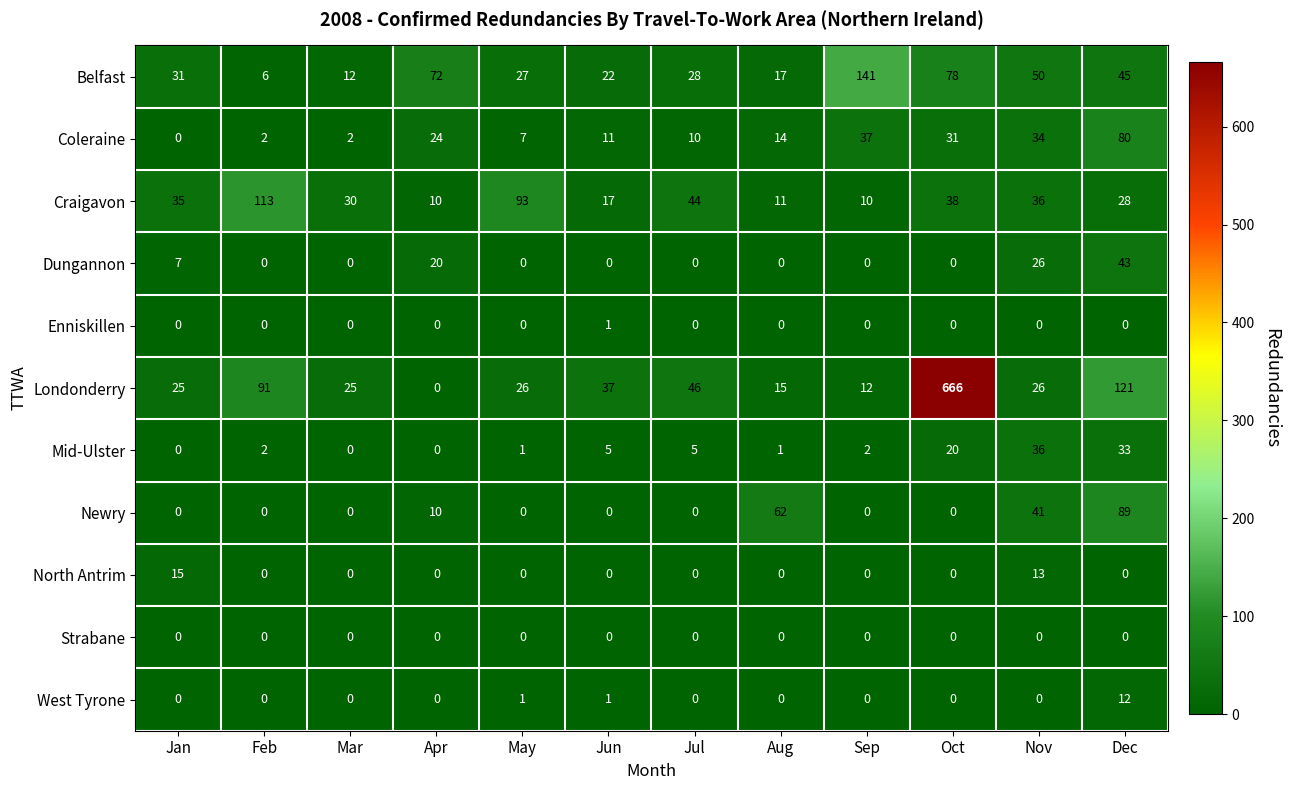

Is it true that Belfast equals 9 at Aug?

False